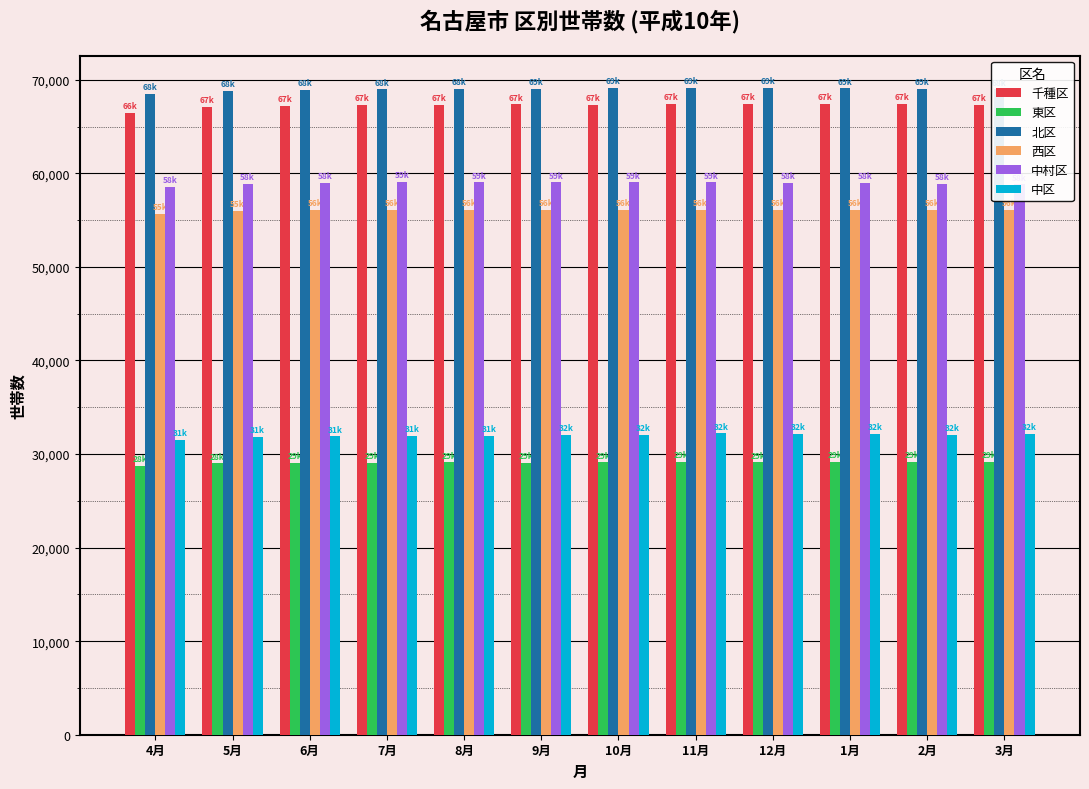

Is it true that 北区 equals 68978 at 7月?

True